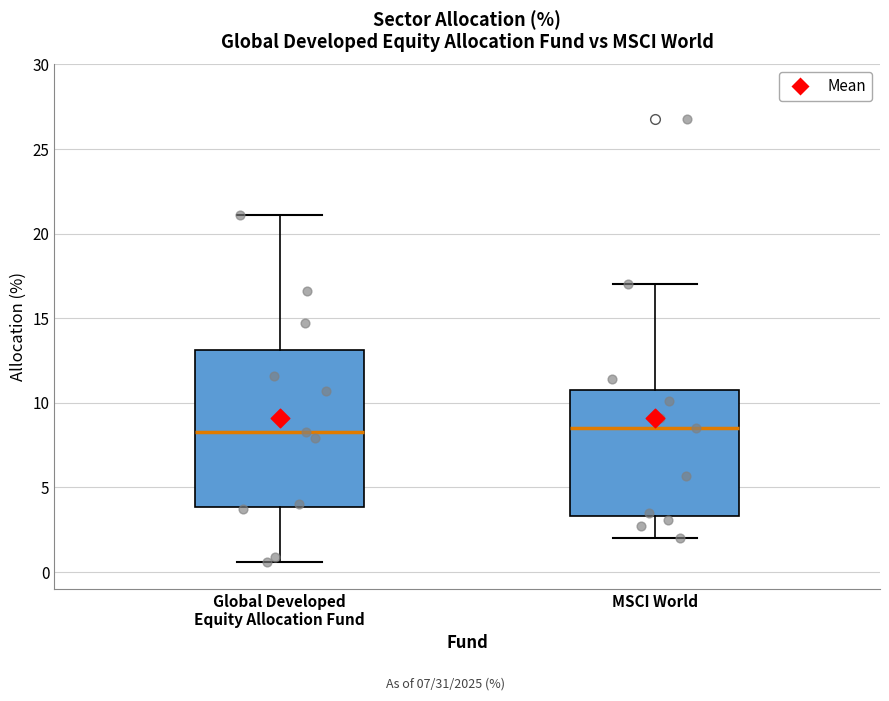

Reading left to right, transcribe this box plot: for each box, give where its median line is, the range the box spans, and where its two whiskers end, as read against the y-axis. The values are not printed on the chart, so give them approximately, as read against the axis.

Global Developed Equity Allocation Fund: median 8.5, box 4.0 to 13.0, whiskers 0.5 to 21.0
MSCI World: median 8.5, box 3.5 to 11.0, whiskers 2.0 to 17.0